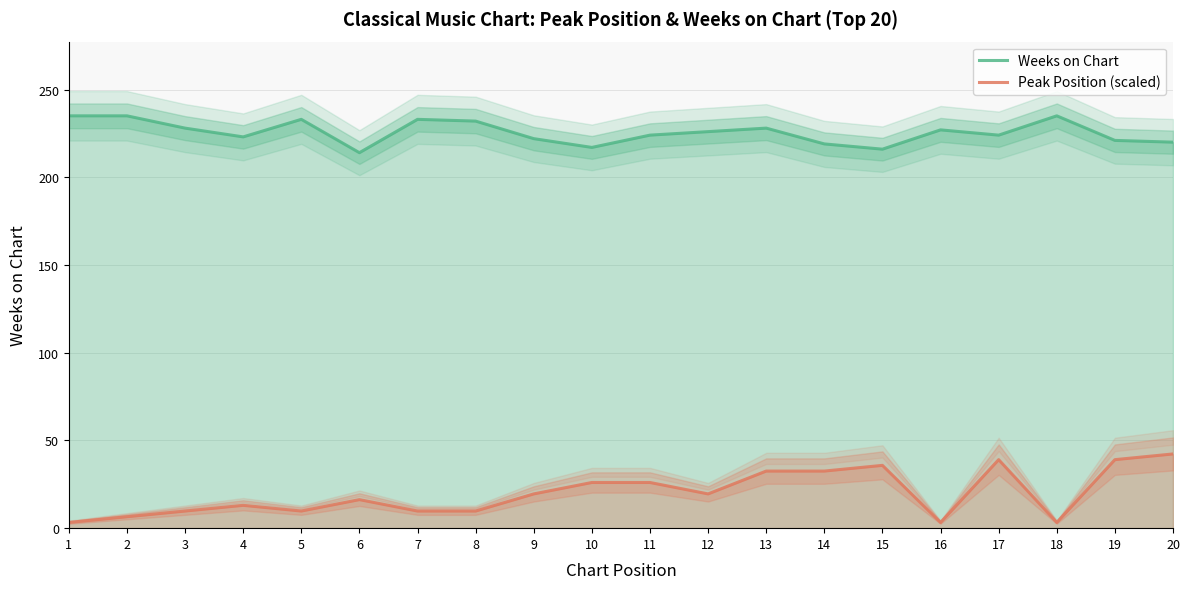

What value does the Weeks on Chart series have at 1?

235.0